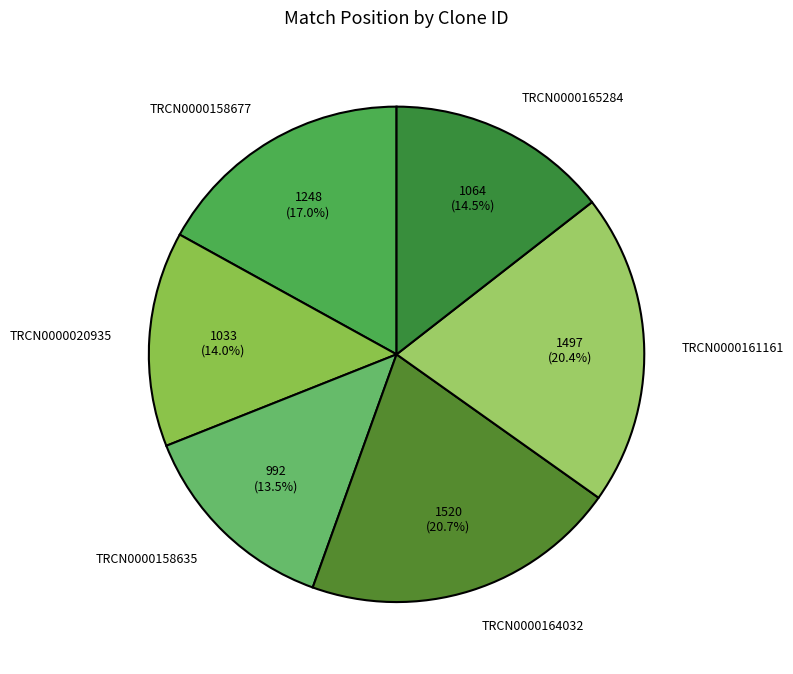

Which slice is the smallest?

TRCN0000158635